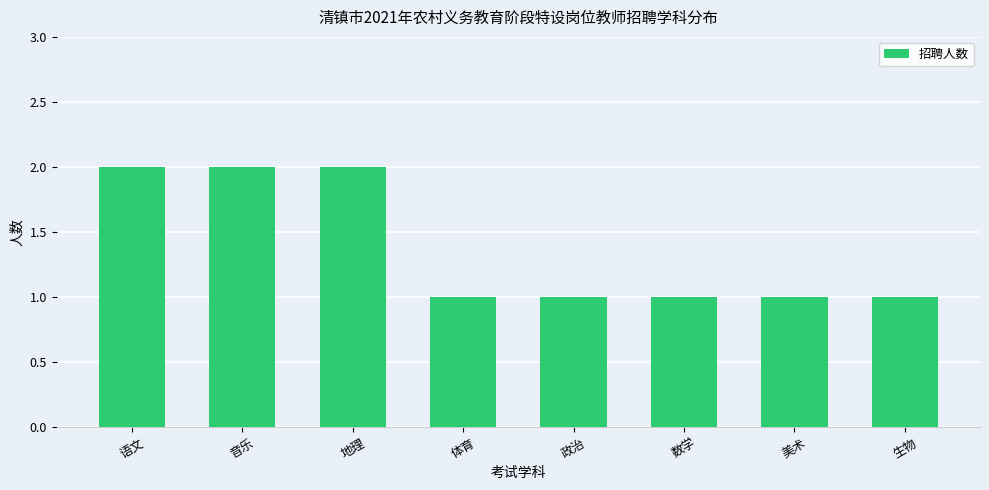

What value does the data have at 音乐?

2